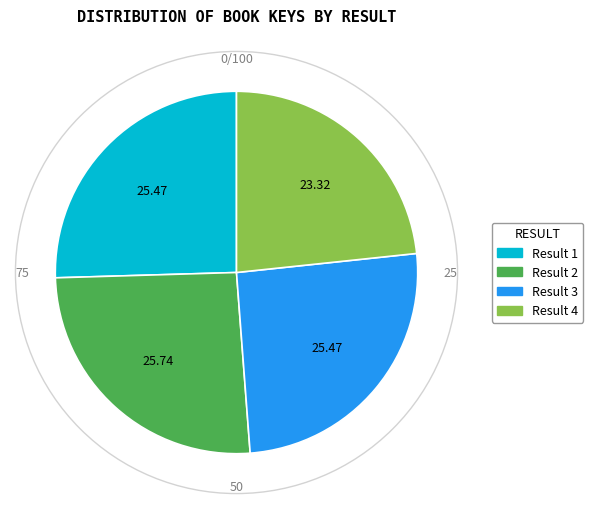

Is there any slice that represents more than half of the pie?

No